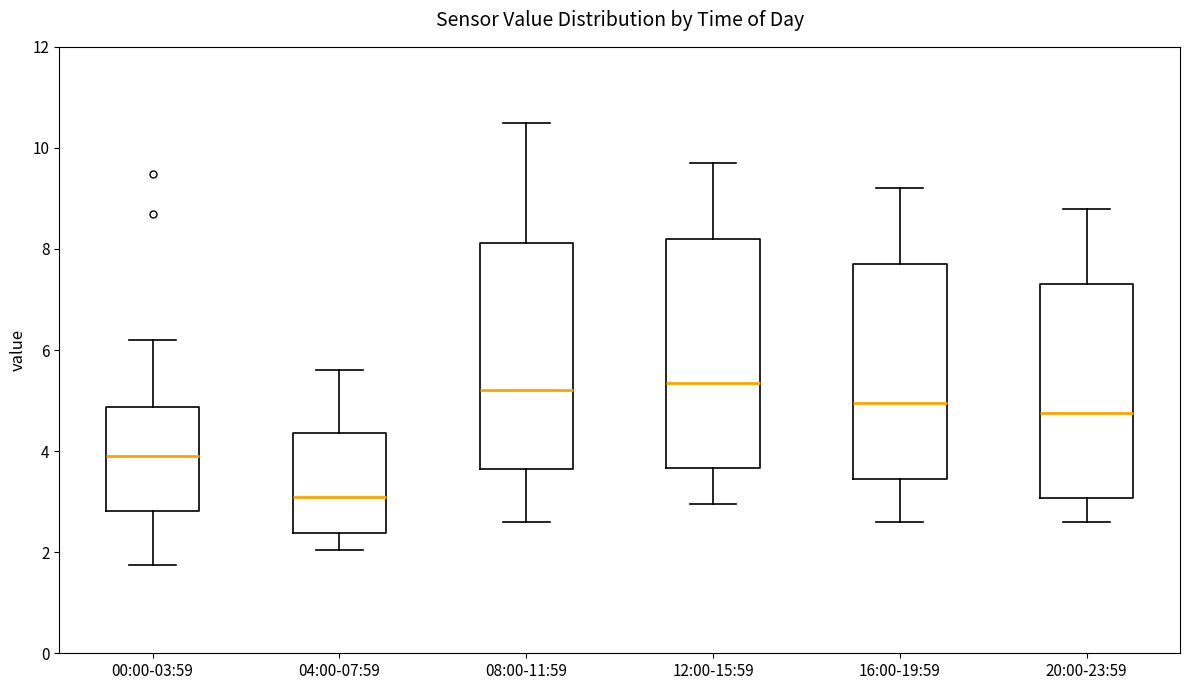

Reading left to right, read every box against the y-axis: the position of its median line, the range the box covers, and the ends of its whiskers. The values are not printed on the chart, so give them approximately, as read against the axis.

00:00-03:59: median 4.0, box 2.8 to 4.8, whiskers 1.8 to 6.2
04:00-07:59: median 3.2, box 2.4 to 4.4, whiskers 2.0 to 5.6
08:00-11:59: median 5.2, box 3.6 to 8.2, whiskers 2.6 to 10.6
12:00-15:59: median 5.4, box 3.6 to 8.2, whiskers 3.0 to 9.8
16:00-19:59: median 5.0, box 3.4 to 7.8, whiskers 2.6 to 9.2
20:00-23:59: median 4.8, box 3.0 to 7.4, whiskers 2.6 to 8.8